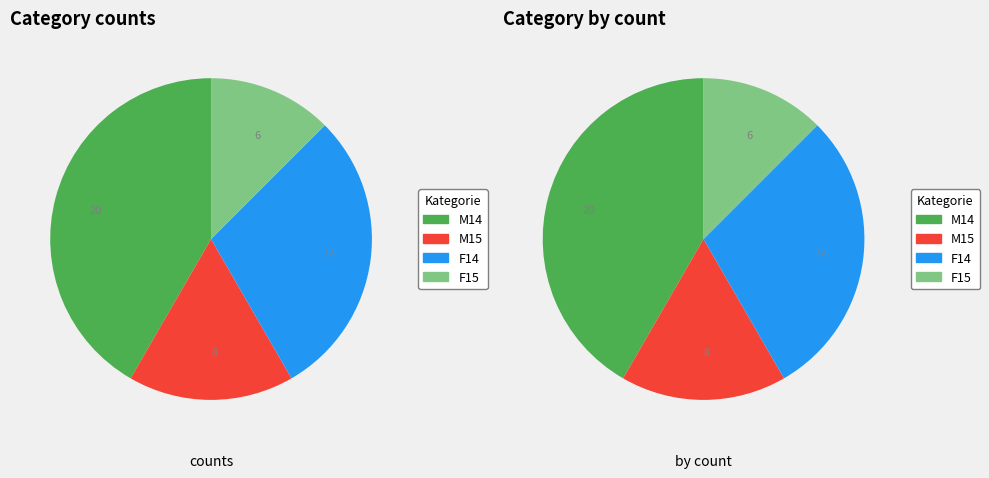

What is the ratio of the value at M14 to the value at F15?

3.3